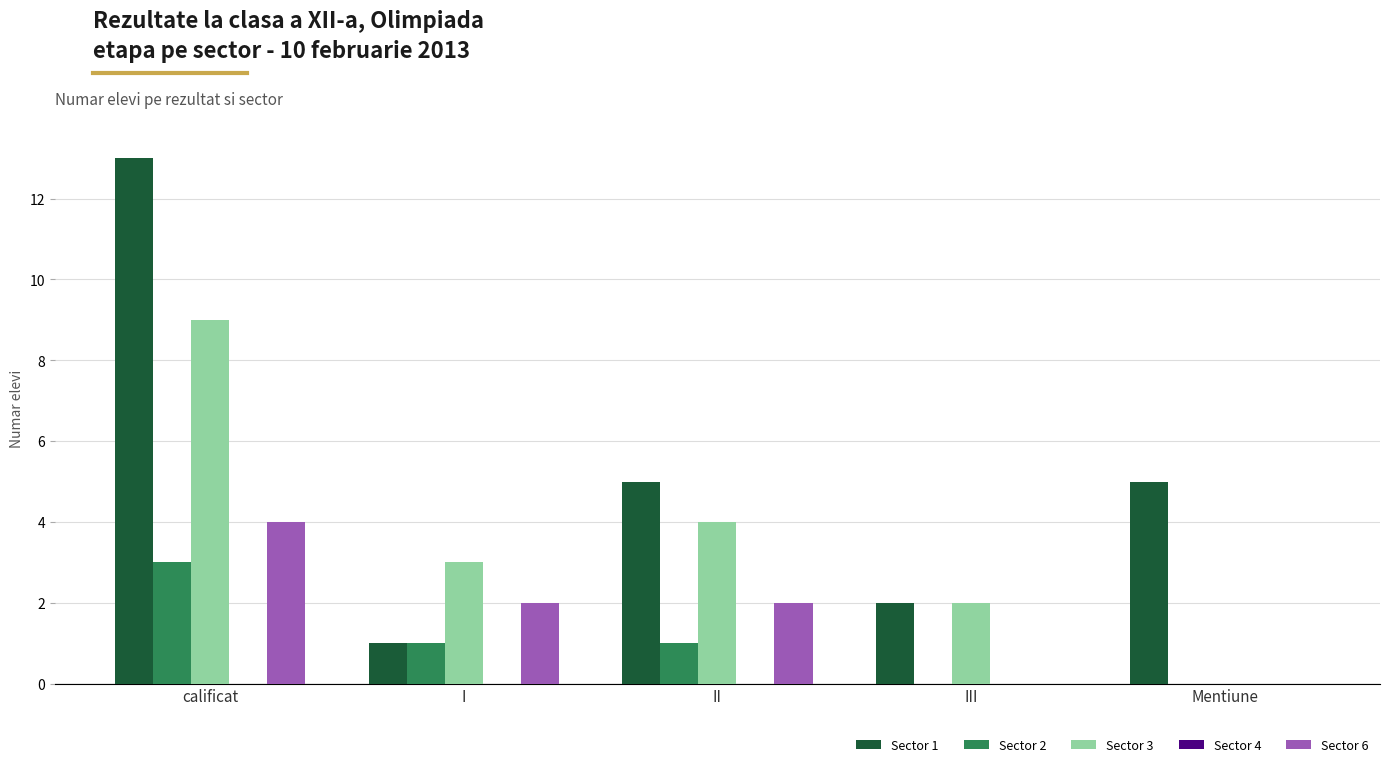

At which category is the sum across all series the highest?

calificat